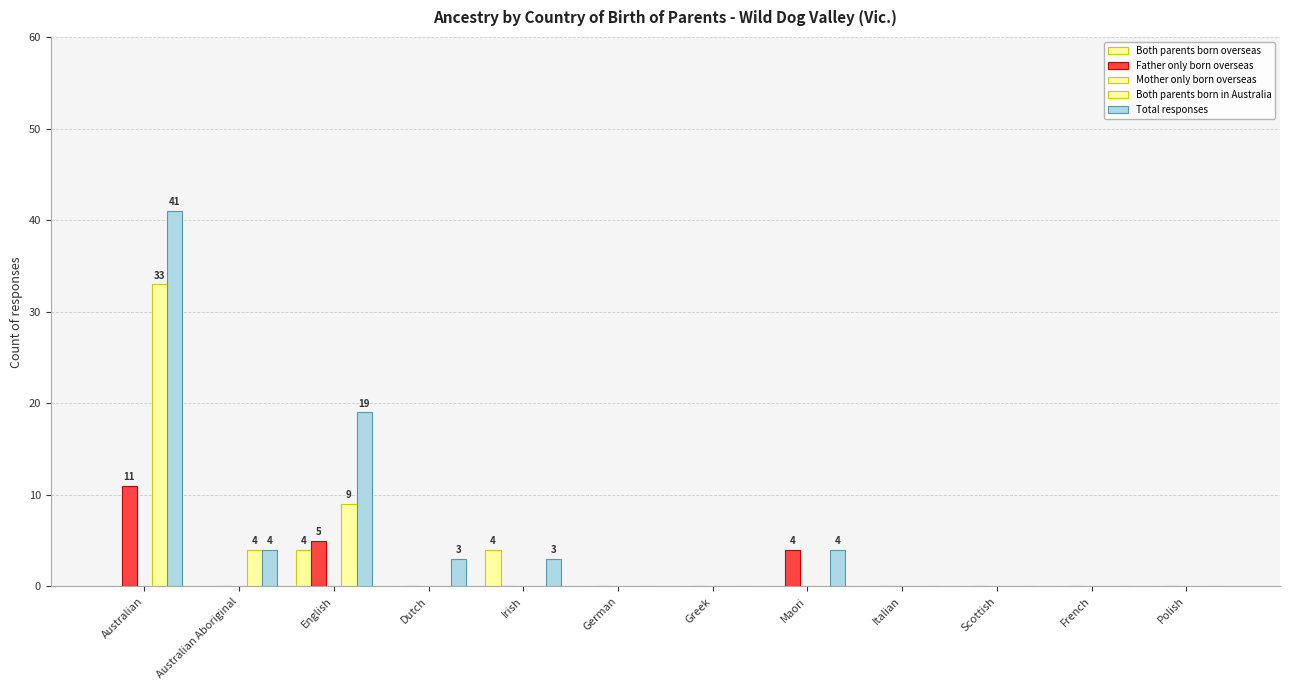

Which series has the largest total across all categories?

Total responses